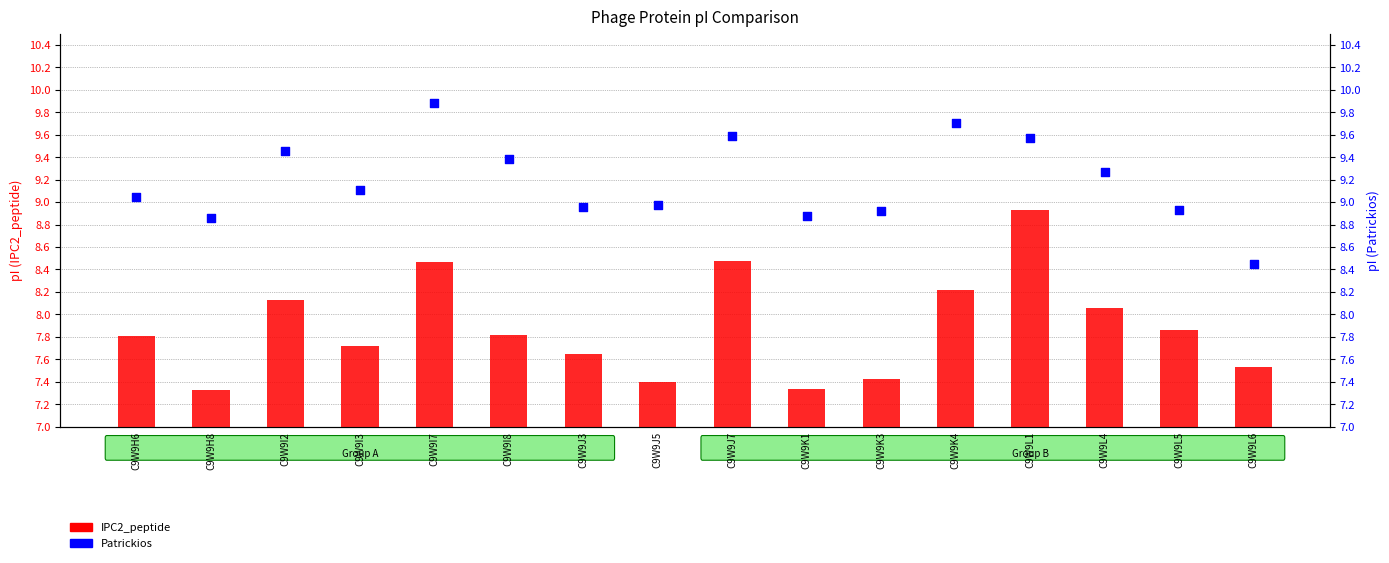

Which series has the widest spread of Y values?

IPC2_peptide